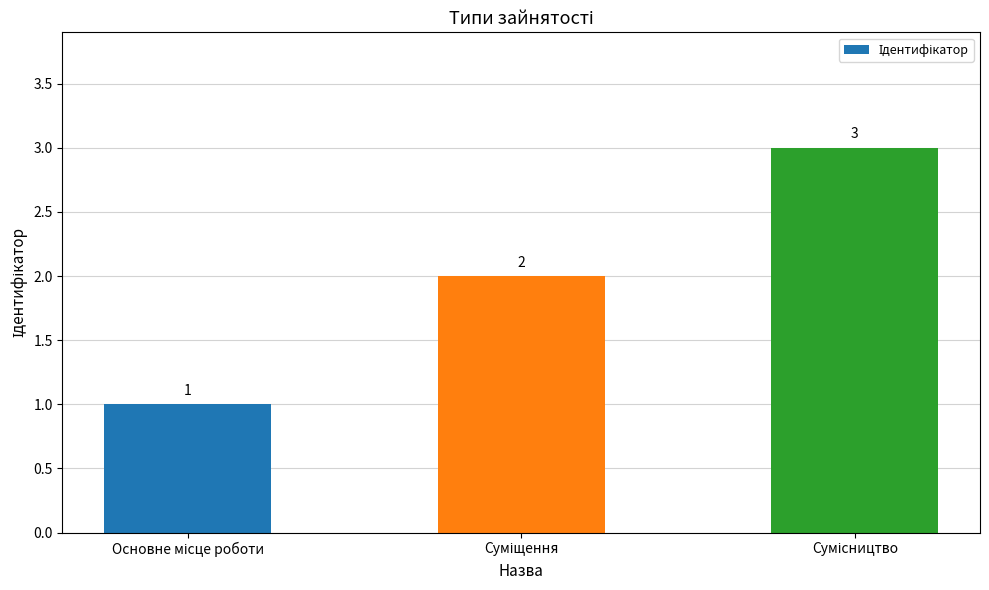

Reading right to left, transcribe all the data shown in this chart.

3	2	1